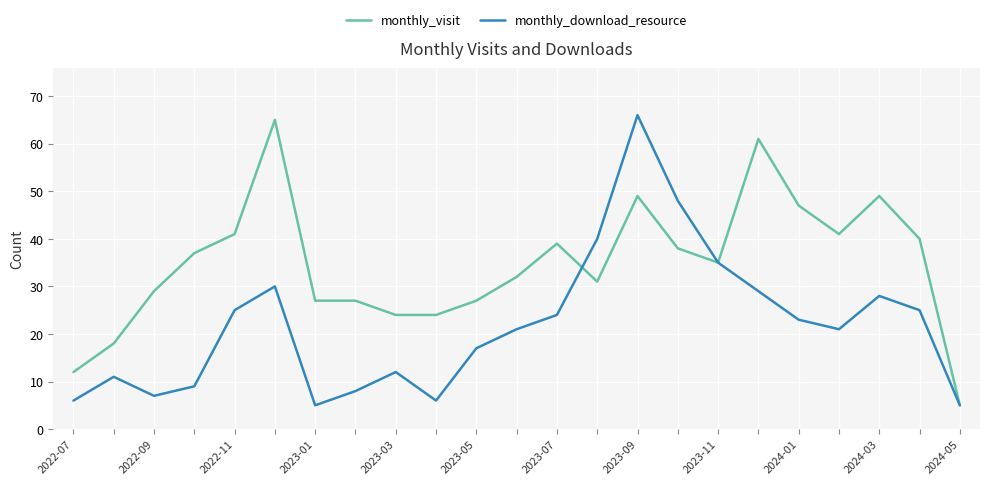

What is the average value of the monthly_visit series?

35